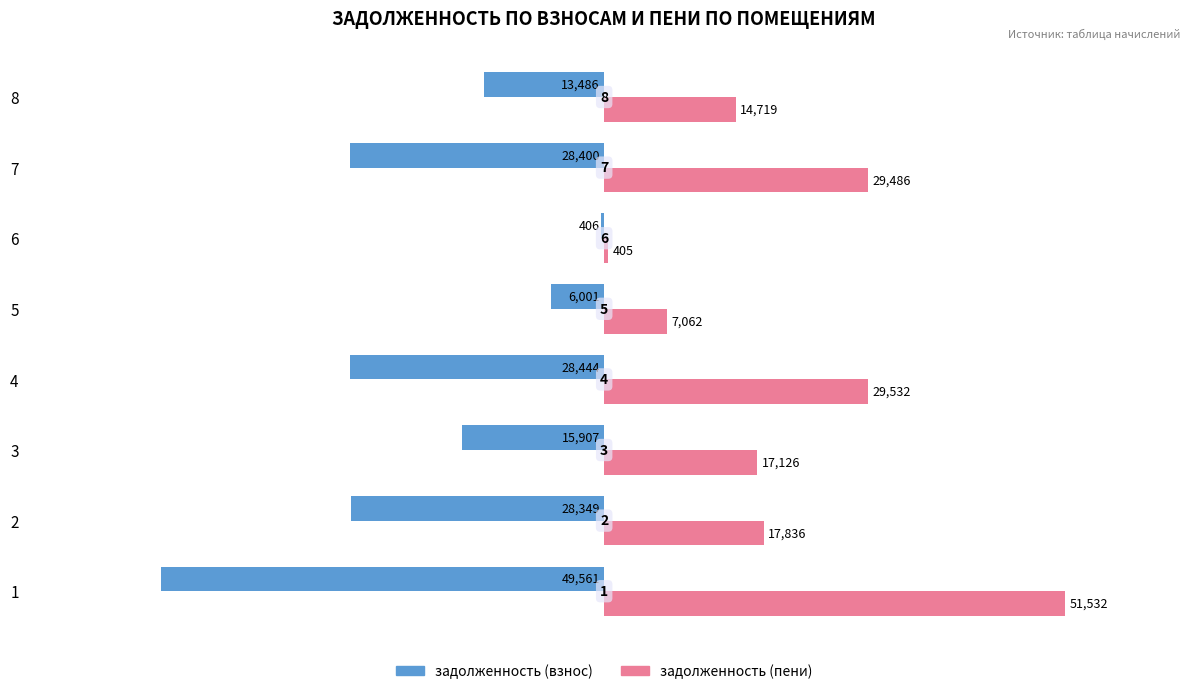

Which has a higher value, 7 or 2?

2